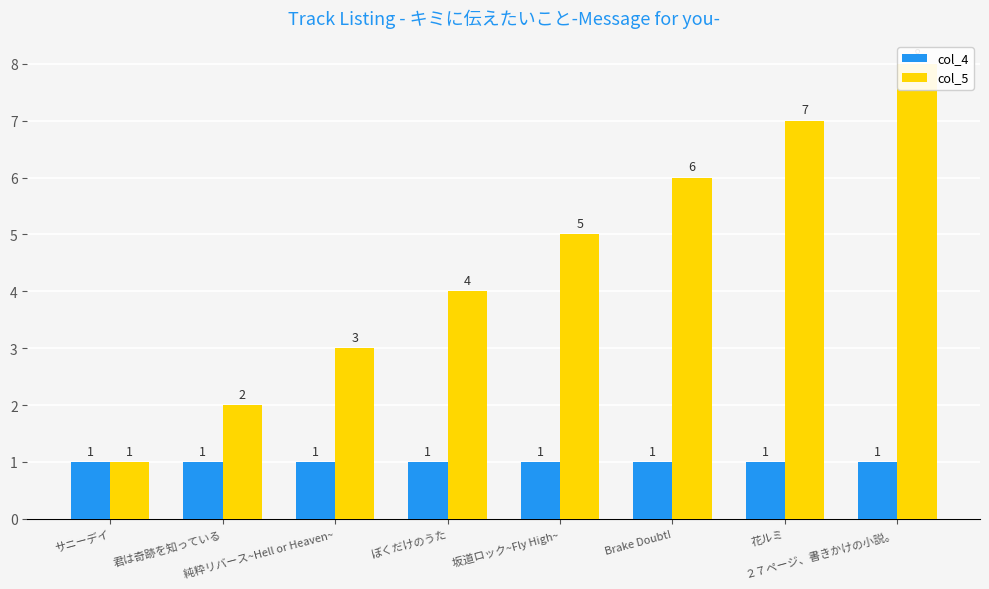

Rank the categories by col_5 value from highest to lowest.

２７ページ、書きかけの小説。, 花ルミ, Brake Doubt!, 坂道ロック~Fly High~, ぼくだけのうた, 純粋リバース~Hell or Heaven~, 君は奇跡を知っている, サニーデイ